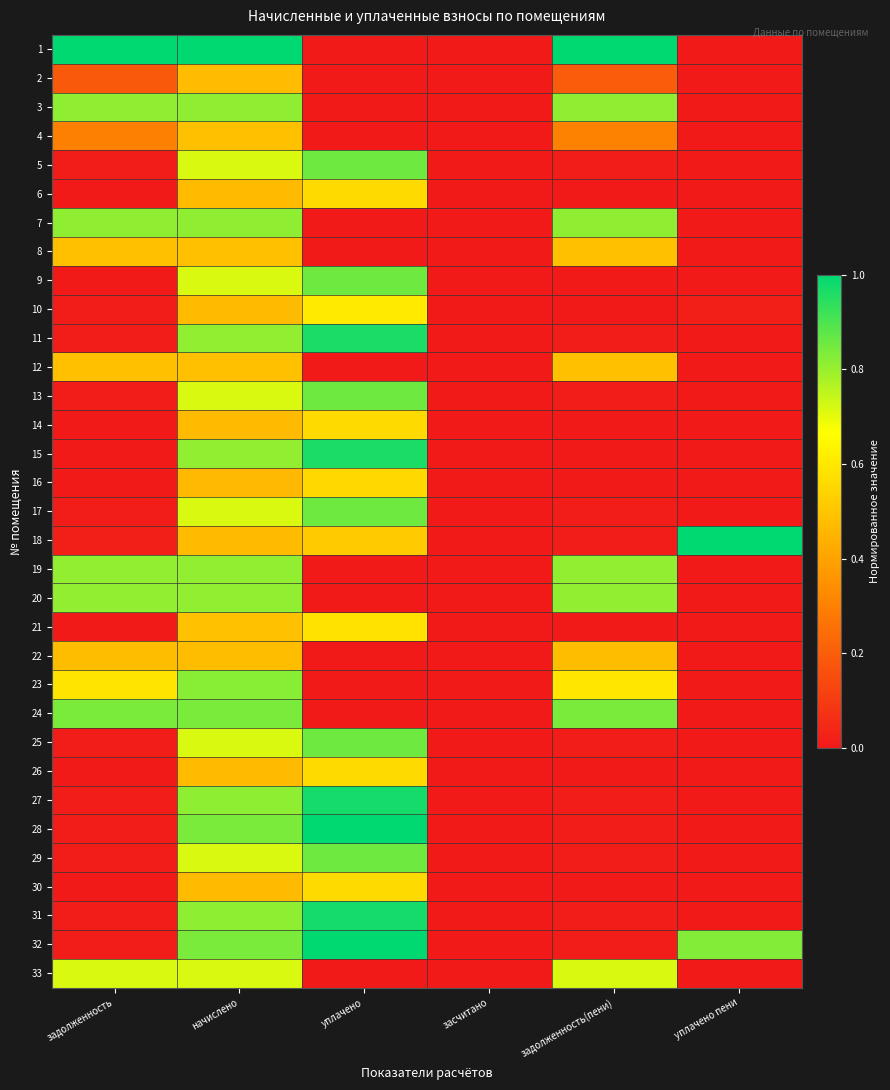

How many data points does each series have?

6